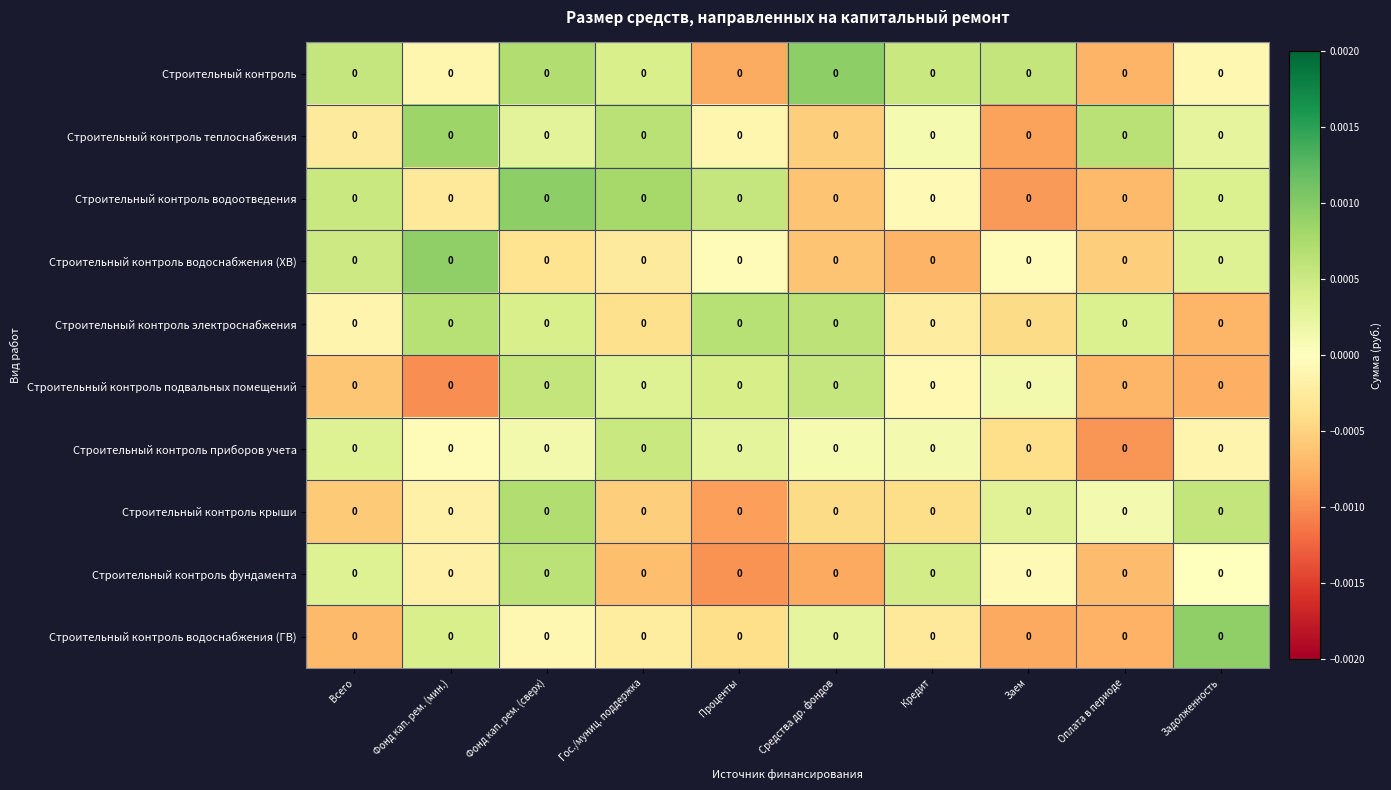

Is it true that Строительный контроль крыши equals -0.0 at Кредит?

False